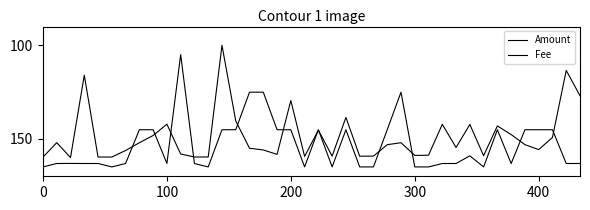

How many lines are shown in the chart?

2